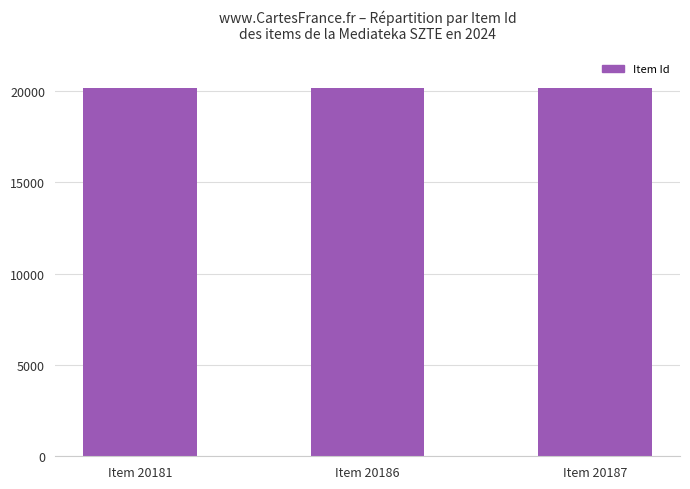

What is the greatest value displayed?

20187